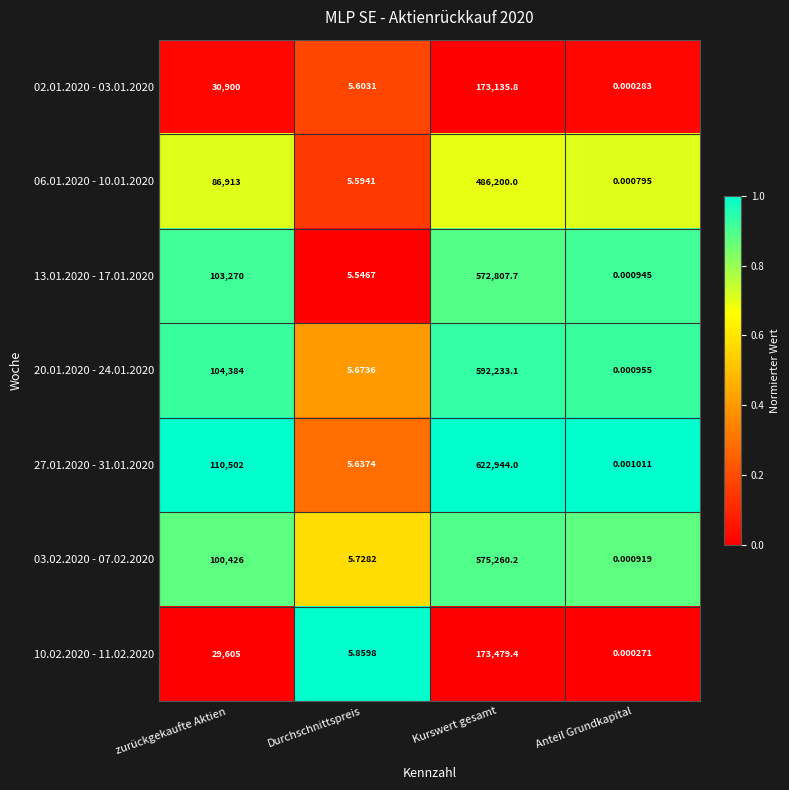

Which category has the lowest value in the 03.02.2020 - 07.02.2020 series?

Anteil Grundkapital